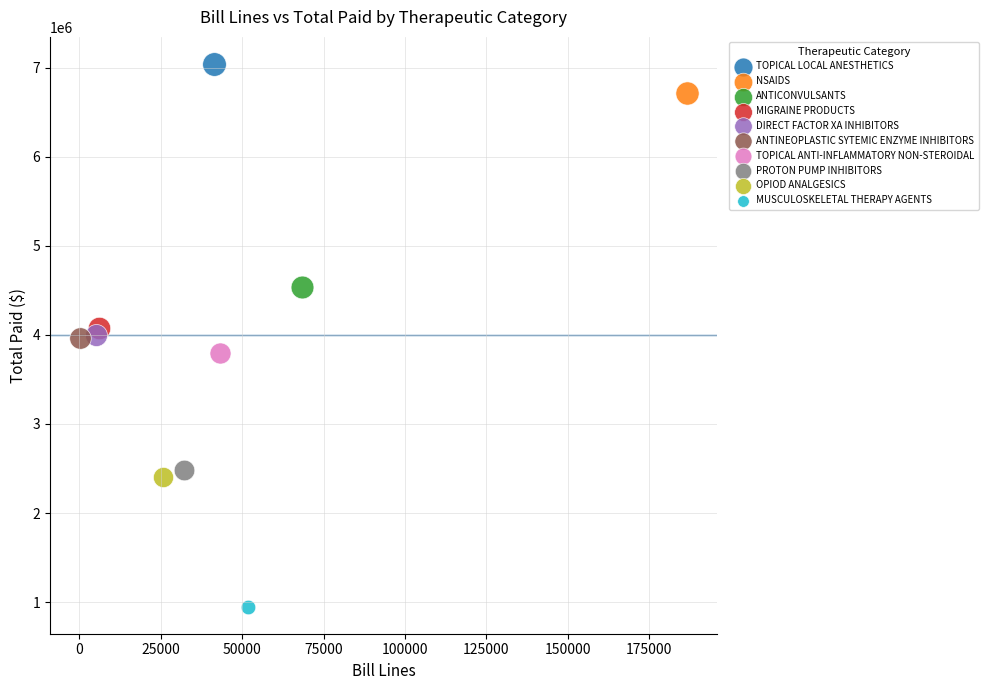

What are all the series names shown in the legend?

TOPICAL LOCAL ANESTHETICS, NSAIDS, ANTICONVULSANTS, MIGRAINE PRODUCTS, DIRECT FACTOR XA INHIBITORS, ANTINEOPLASTIC SYTEMIC ENZYME INHIBITORS, TOPICAL ANTI-INFLAMMATORY NON-STEROIDAL, PROTON PUMP INHIBITORS, OPIOD ANALGESICS, MUSCULOSKELETAL THERAPY AGENTS